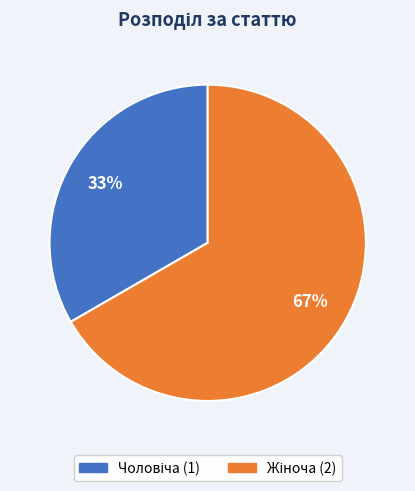

To the nearest percent, what is the average slice percentage?

50%